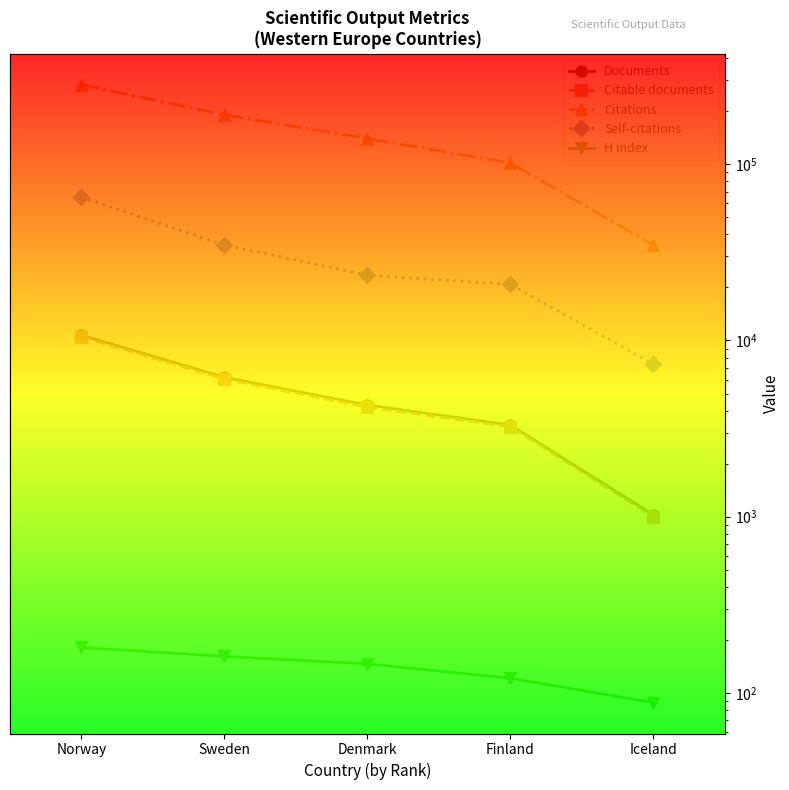

What is the sum of all Self-citations values?

151483